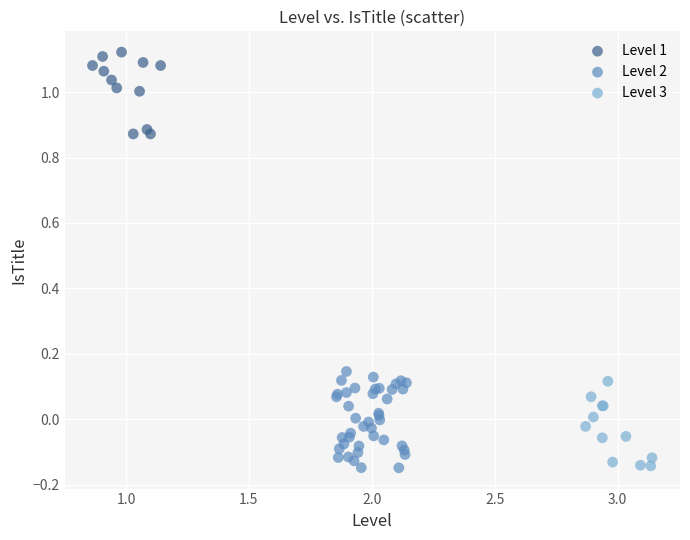

Which series contains the highest Y value?

Level 1